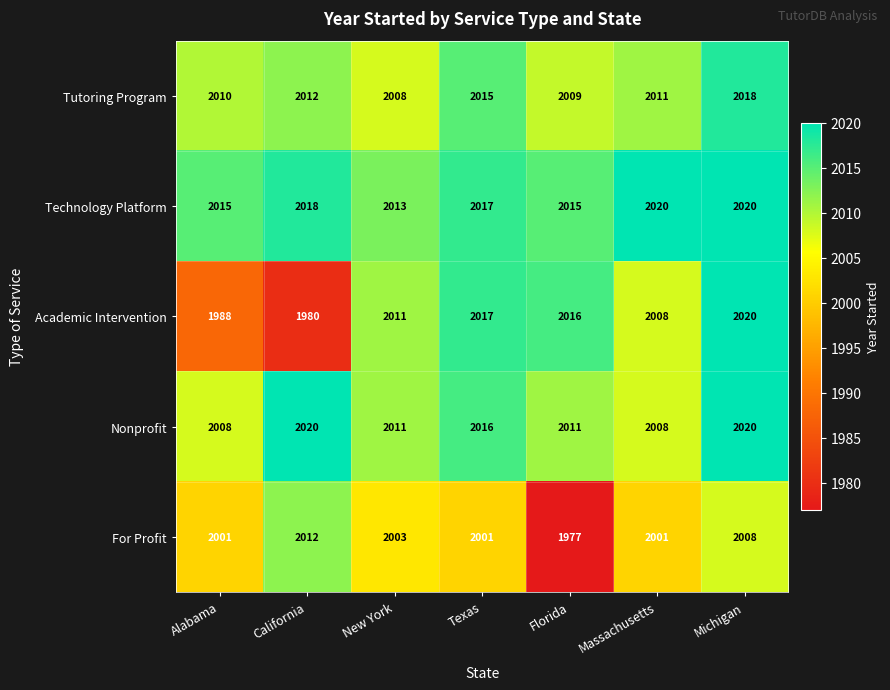

Is it true that Tutoring Program equals 2011 at Massachusetts?

True